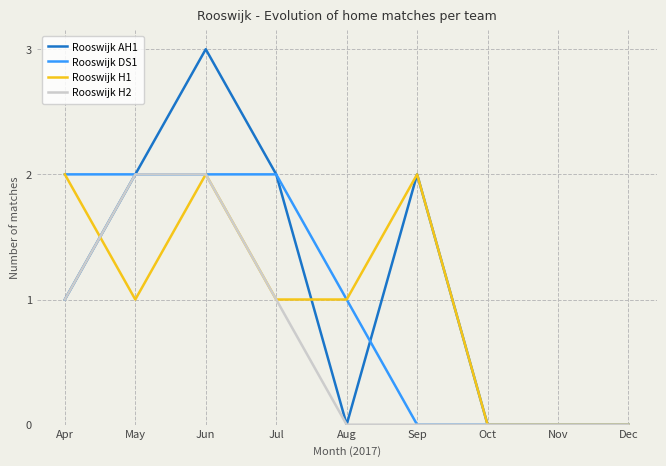

How many lines are shown in the chart?

4